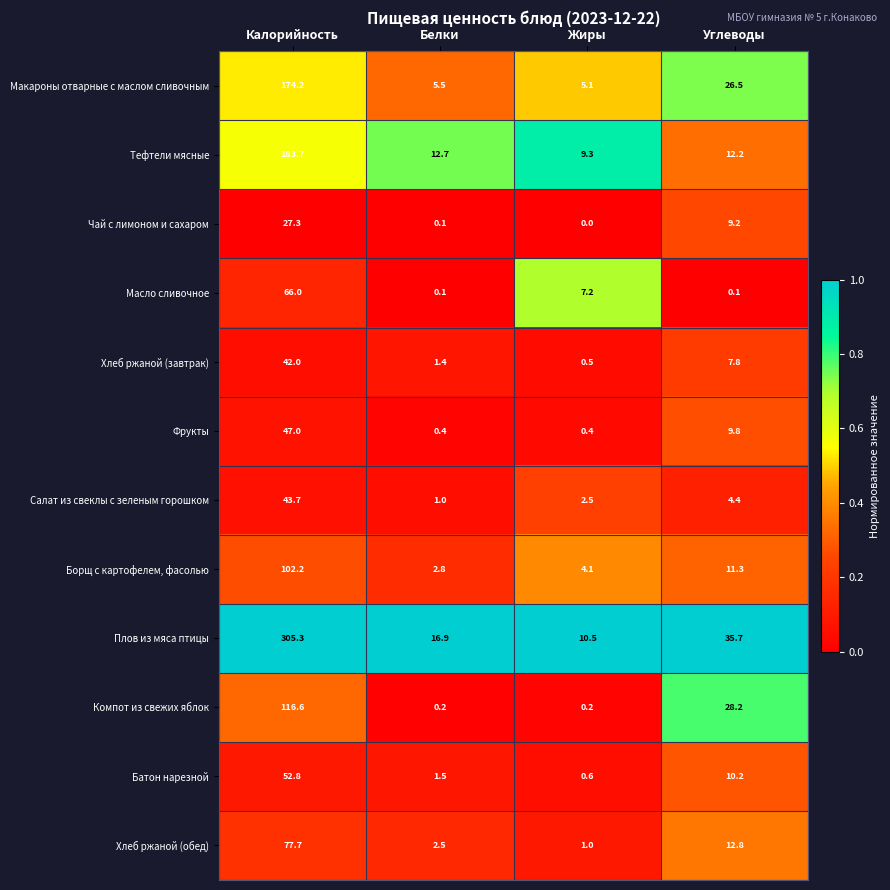

Is it true that Салат из свеклы с зеленым горошком equals 4.4 at Углеводы?

True